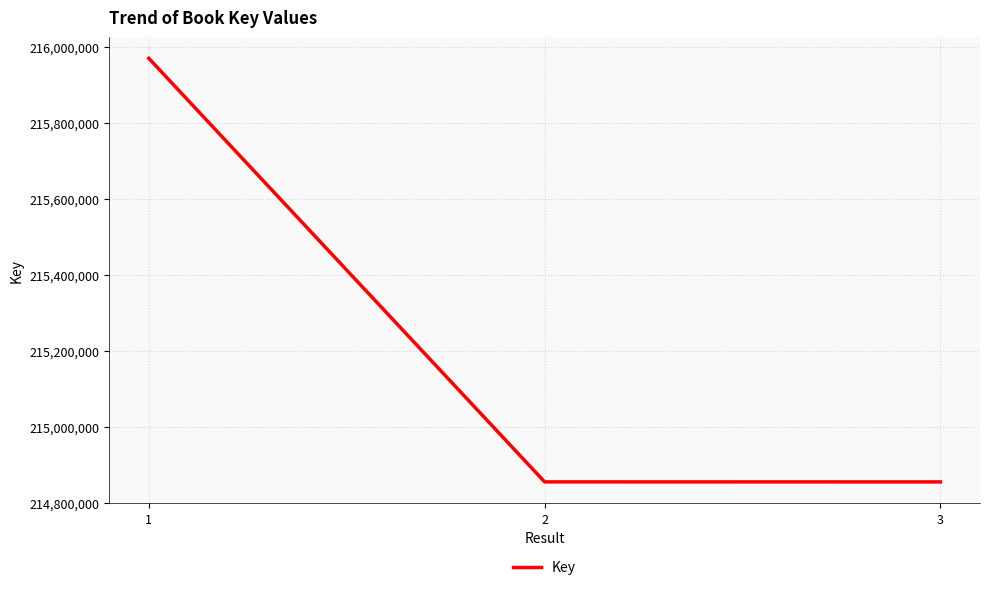

How many categories are shown in the chart?

3